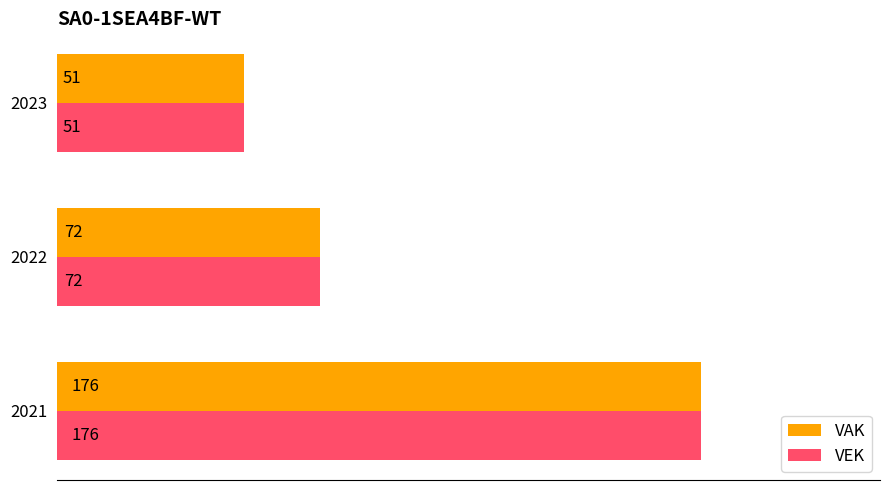

How many data points in VEK are less than 72?

1